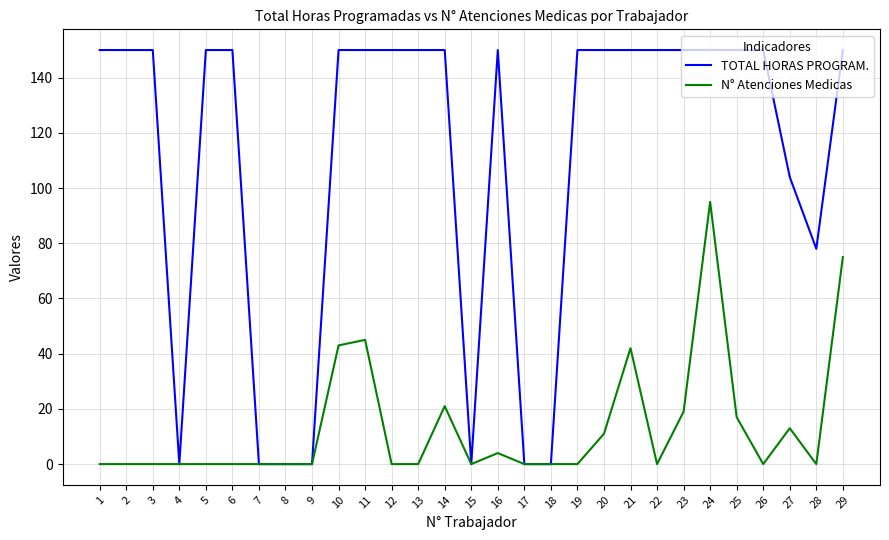

List the series in order of their peak value, highest first.

TOTAL HORAS PROGRAM., N° Atenciones Medicas